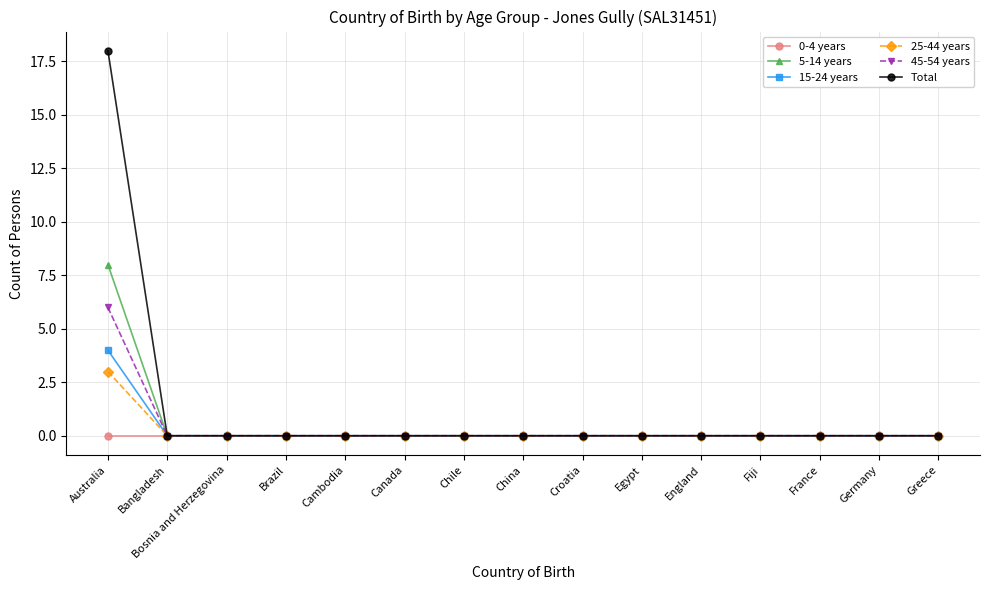

The 5-14 years series shows 0 at Fiji. True or false?

True